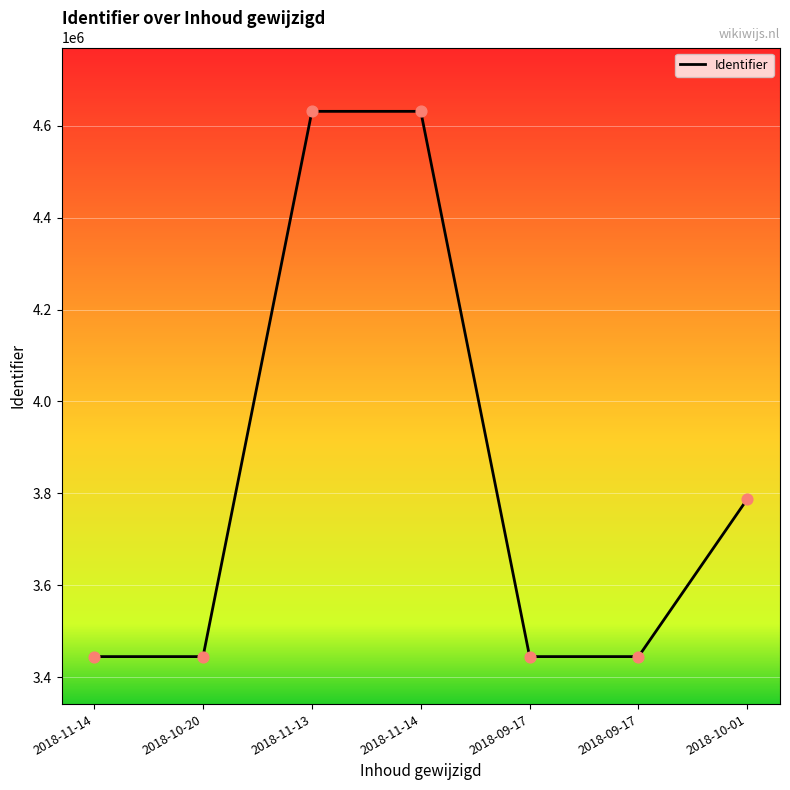

What is the ratio of the value at 2018-09-17 to the value at 2018-11-14?

0.7